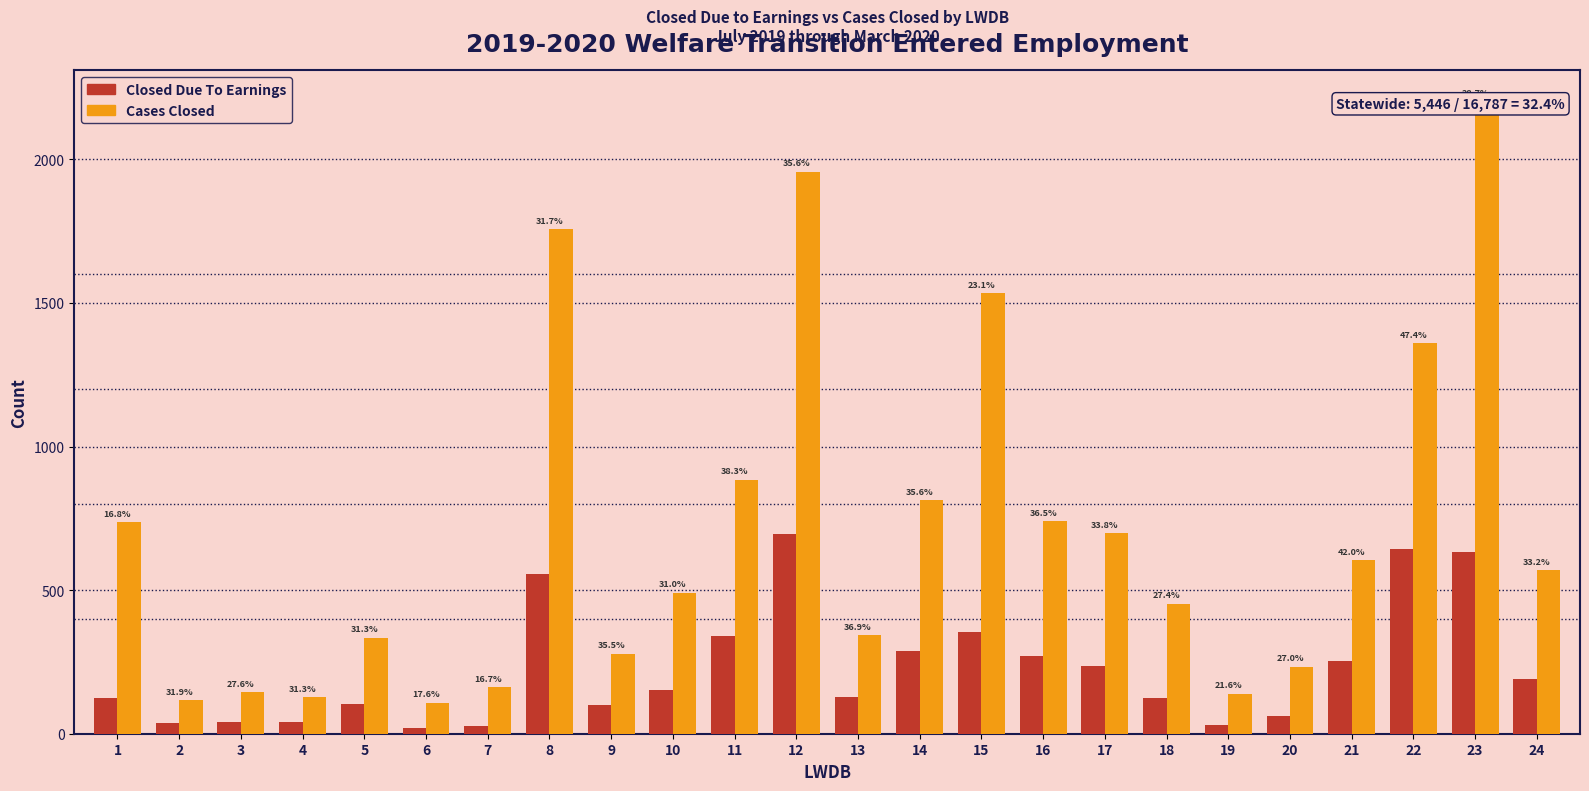

At which label is Cases Closed closest to 1154?

22